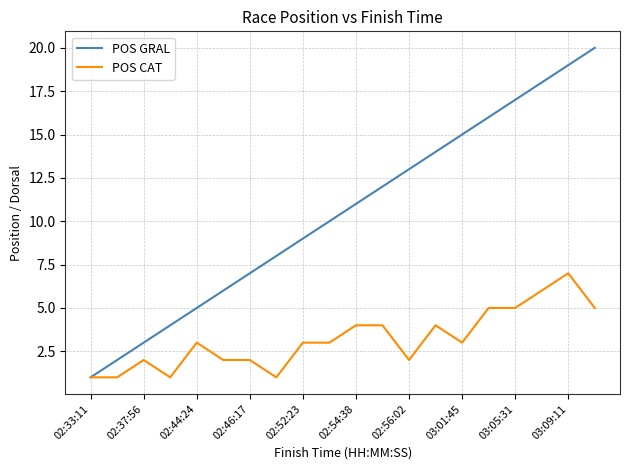

What is the highest value of the POS GRAL series?

20